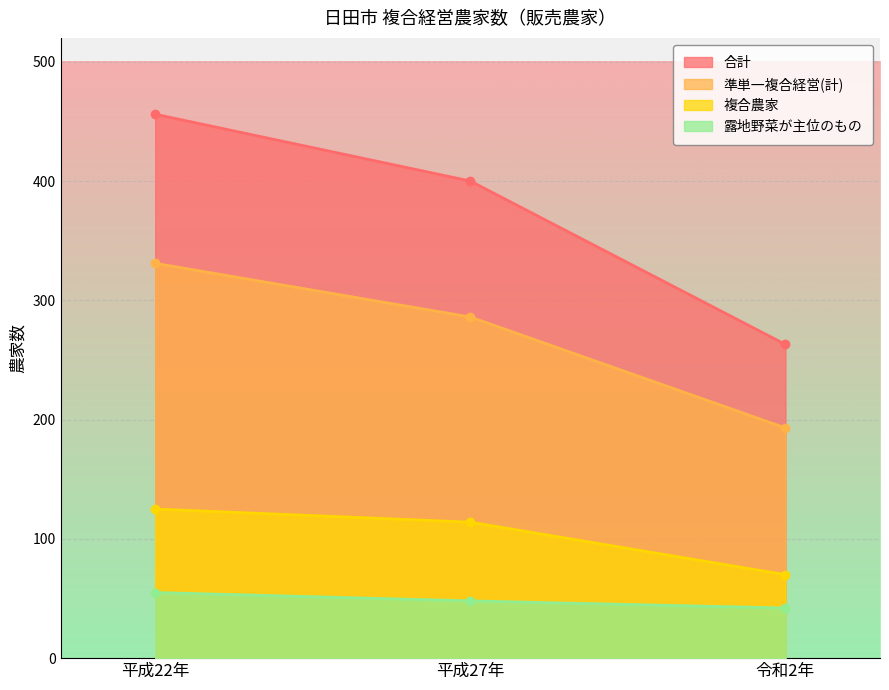

The 合計 series shows 456 at 平成22年. True or false?

True